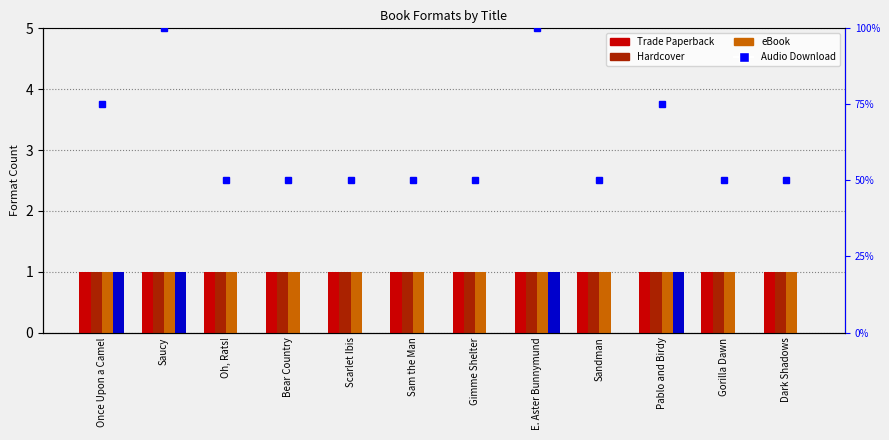

What is the sum of the Hardcover values at Pablo and Birdy and Gorilla Dawn?

2